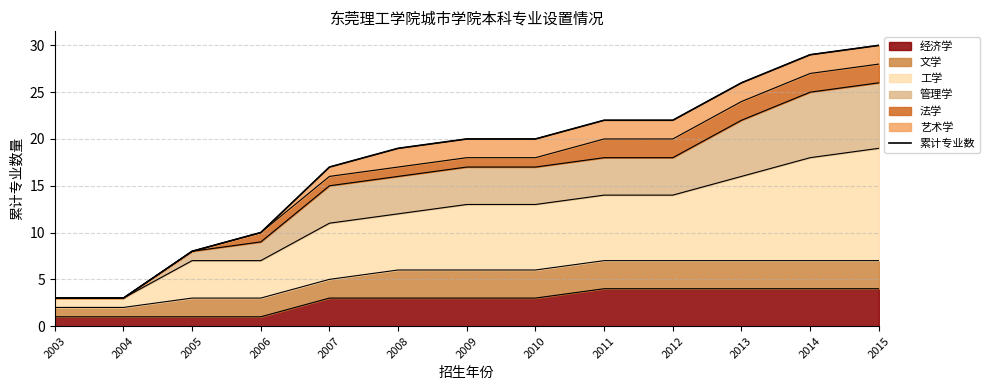

Is it true that the value at 2003 is 3?

True